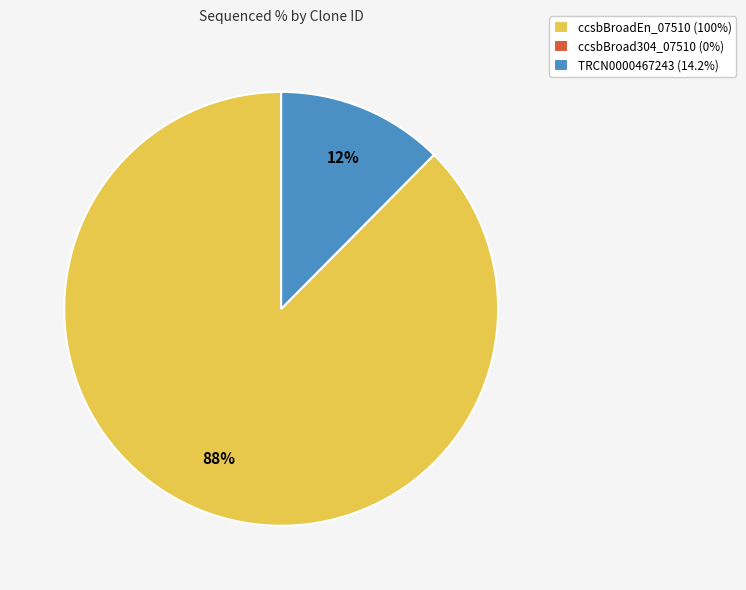

Which slice is the largest?

ccsbBroadEn_07510